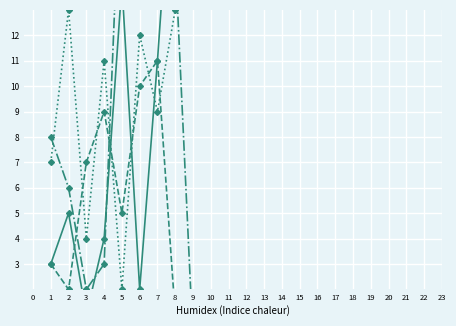

Rank the categories by B_part2 value from highest to lowest.

6, 5, 7, 8, 1, 2, 4, 3, 9